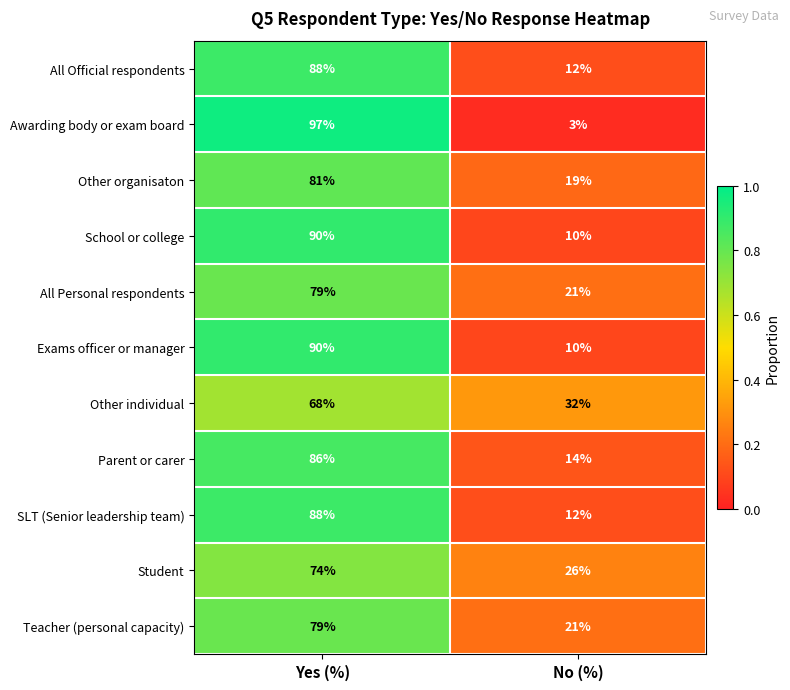

Is it true that School or college equals 5 at No (%)?

False